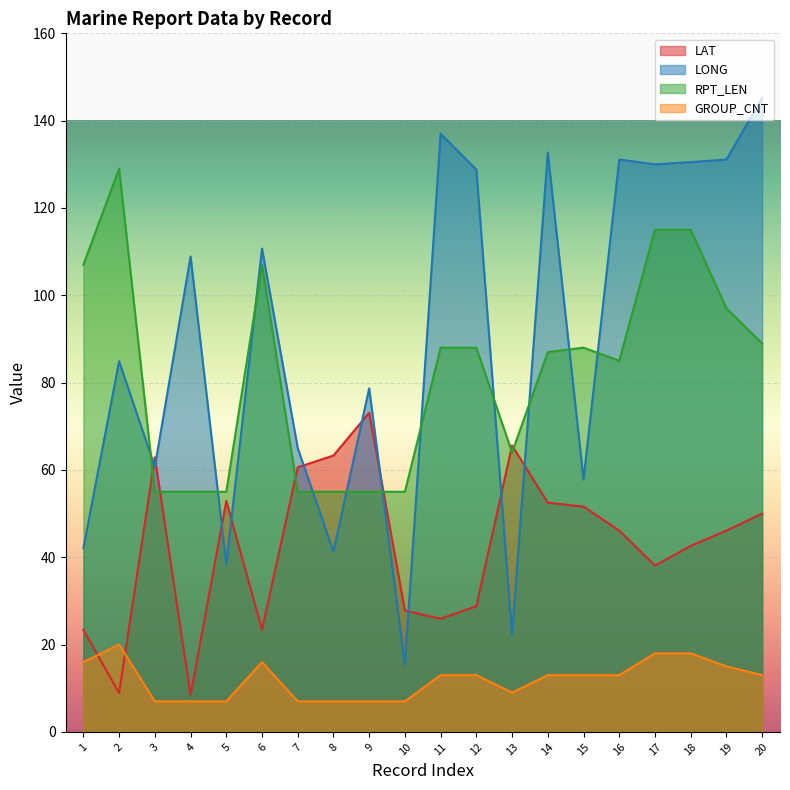

The value of GROUP_CNT at 16 is 13.0. True or false?

True